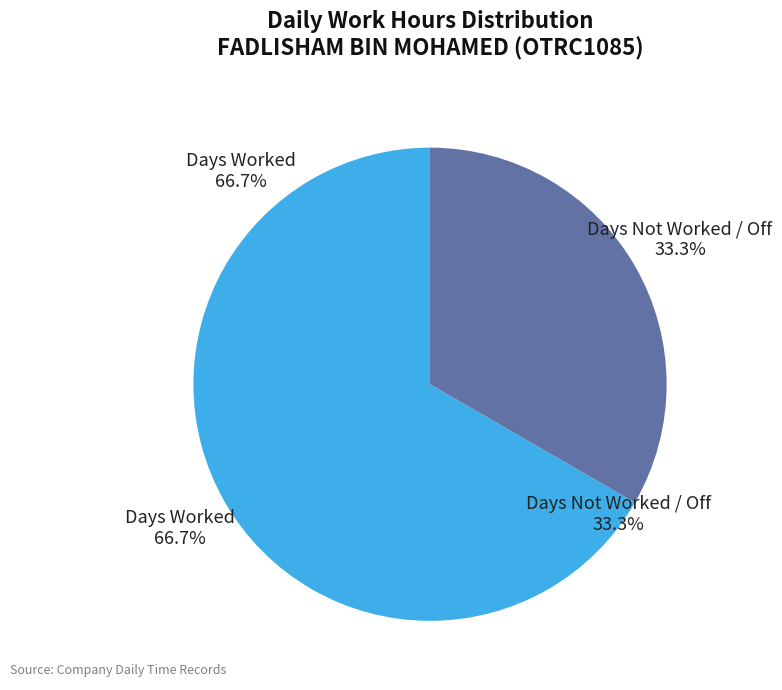

The 2-Sat slice represents 1% of the pie. True or false?

False